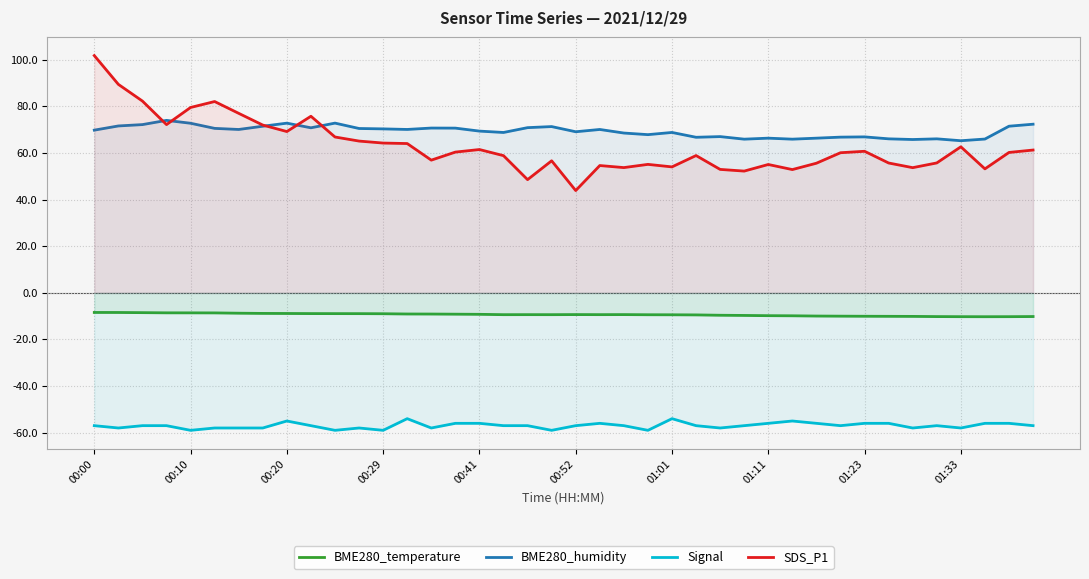

In SDS_P1, how many points are lower than both neighbors (excluding endpoints)?

11